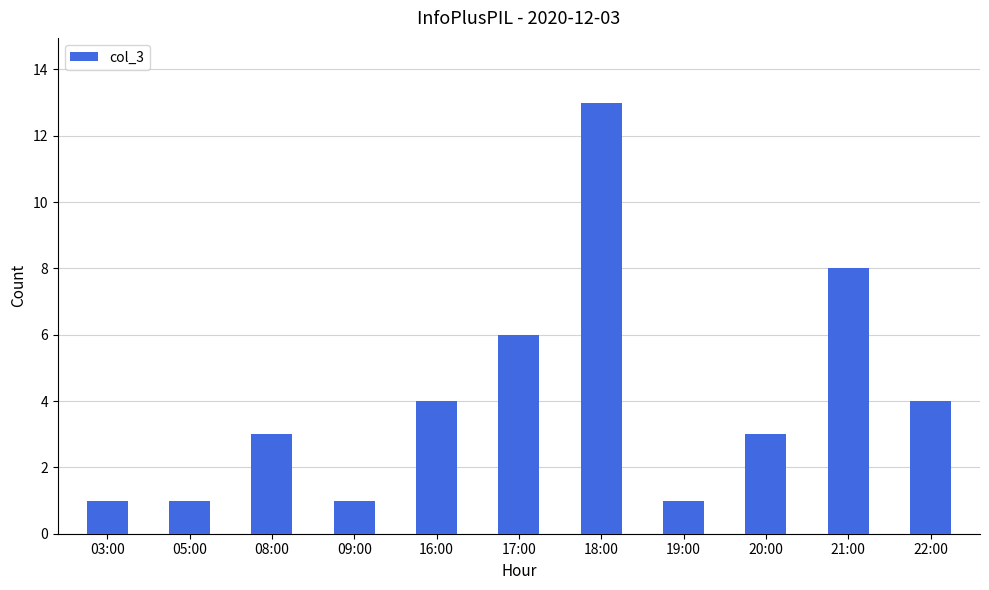

Is it true that the value at 21:00 is 8?

True